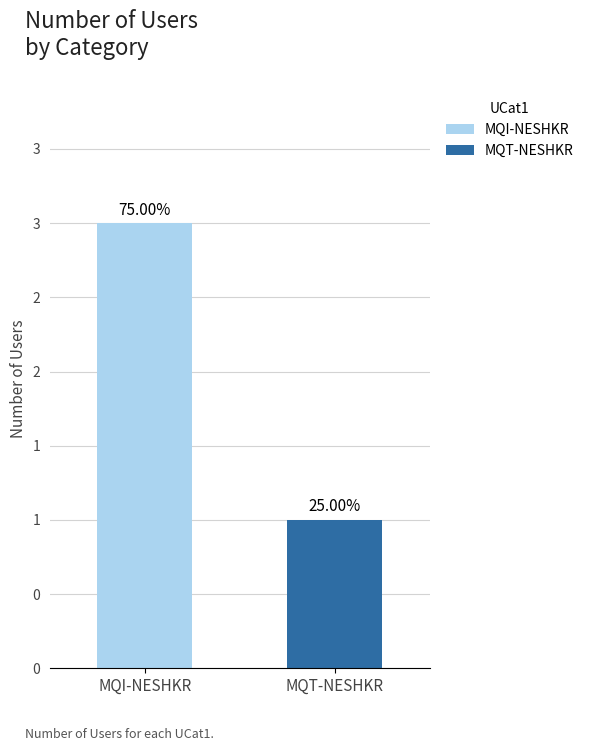

The chart shows a value of 0 at MQT-NESHKR. True or false?

False